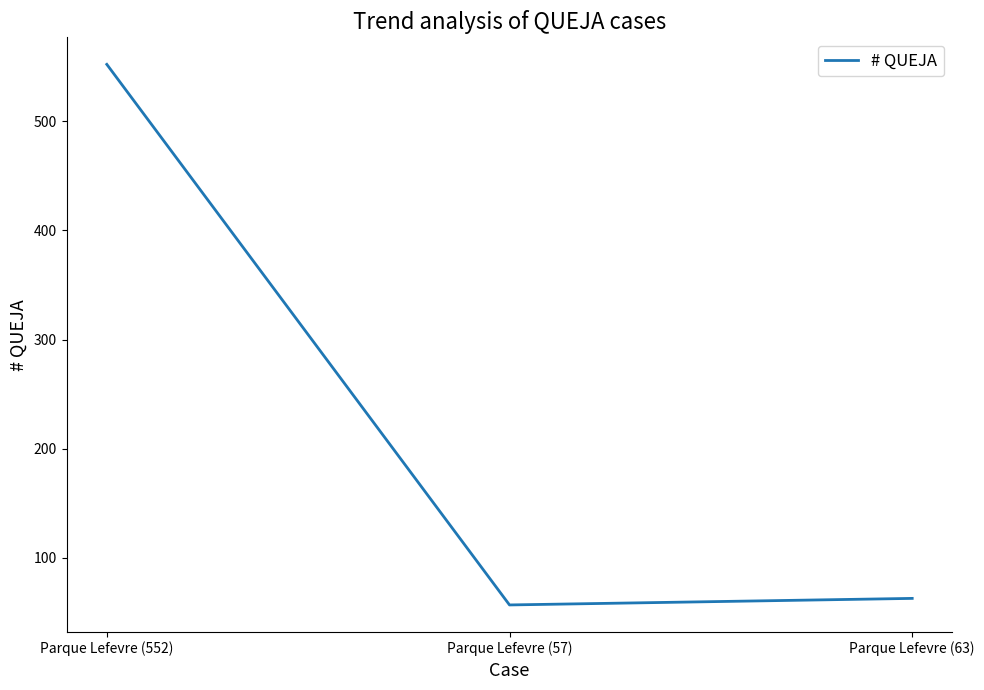

Reading left to right, transcribe all the data shown in this chart.

552	57	63